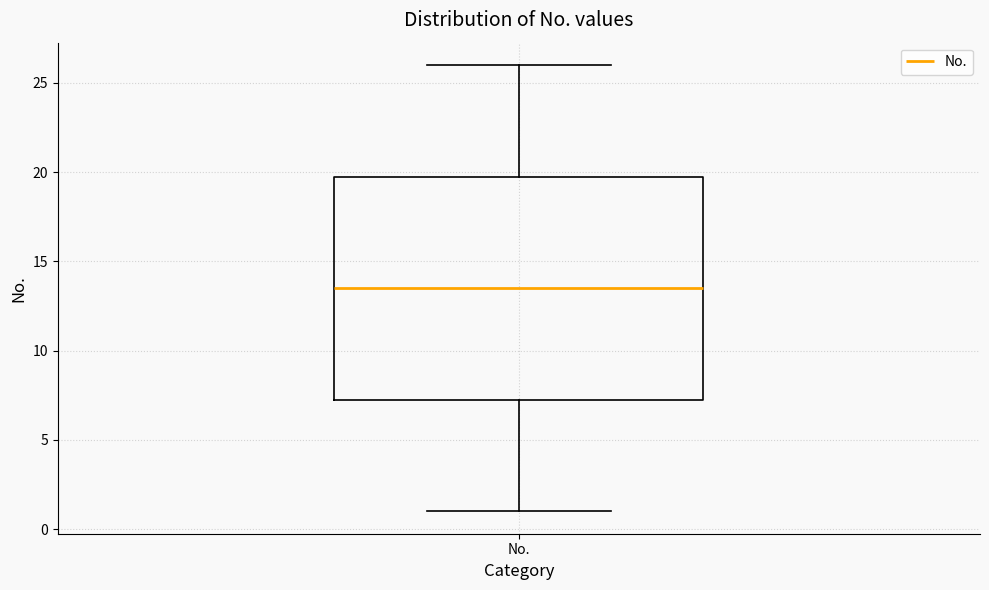

Read this box plot against the y-axis: the position of the median line, the range covered by the box, and the ends of both whiskers. The values are not printed on the chart, so give them approximately, as read against the axis.

median 13.5, box 7.5 to 20.0, whiskers 1.0 to 26.0